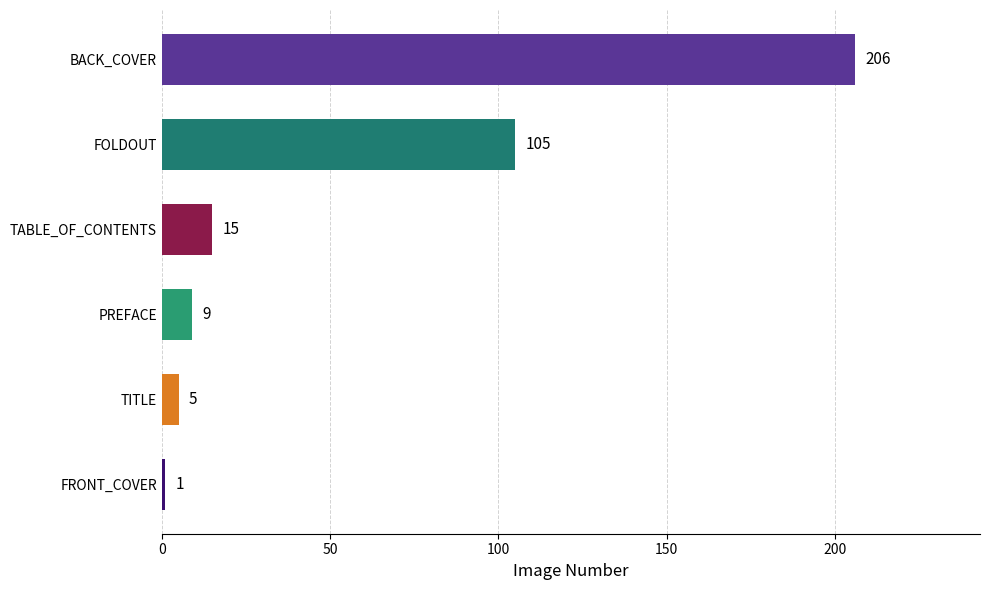

What is the greatest value displayed?

206